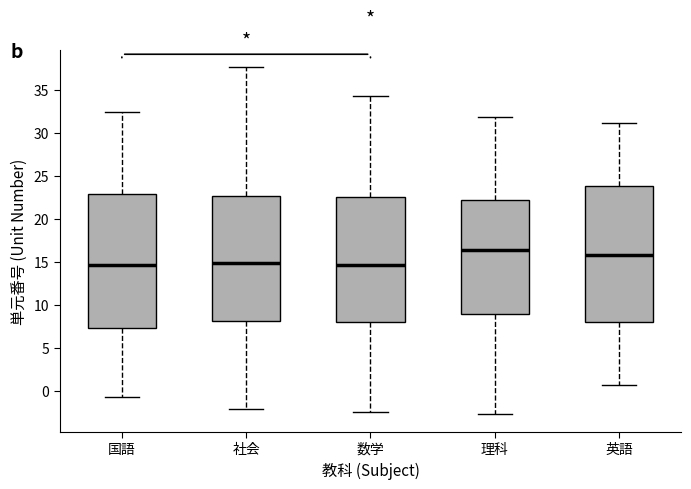

Reading left to right, read every box against the y-axis: the position of its median line, the range the box covers, and the ends of its whiskers. The values are not printed on the chart, so give them approximately, as read against the axis.

国語: median 14.5, box 7.5 to 23.0, whiskers -0.5 to 32.5
社会: median 15.0, box 8.0 to 22.5, whiskers -2.0 to 37.5
数学: median 14.5, box 8.0 to 22.5, whiskers -2.5 to 34.0
理科: median 16.5, box 9.0 to 22.0, whiskers -2.5 to 32.0
英語: median 15.5, box 8.0 to 24.0, whiskers 0.5 to 31.0